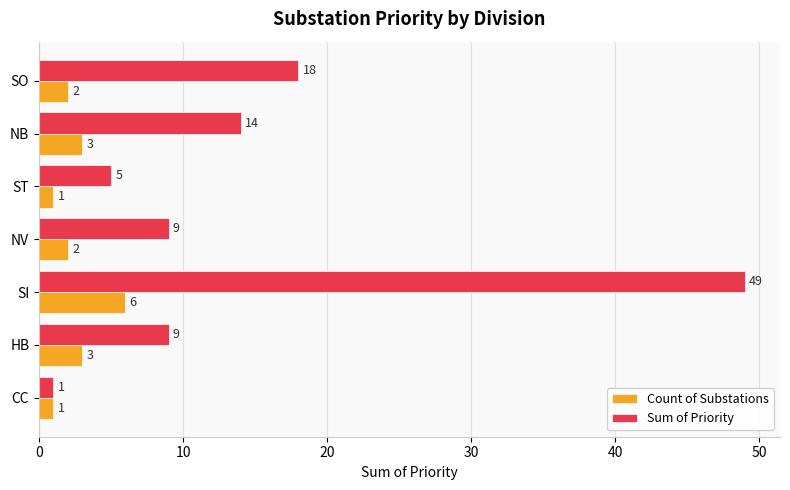

Is the value of Sum of Priority at SO greater than the value of Count of Substations at ST?

Yes